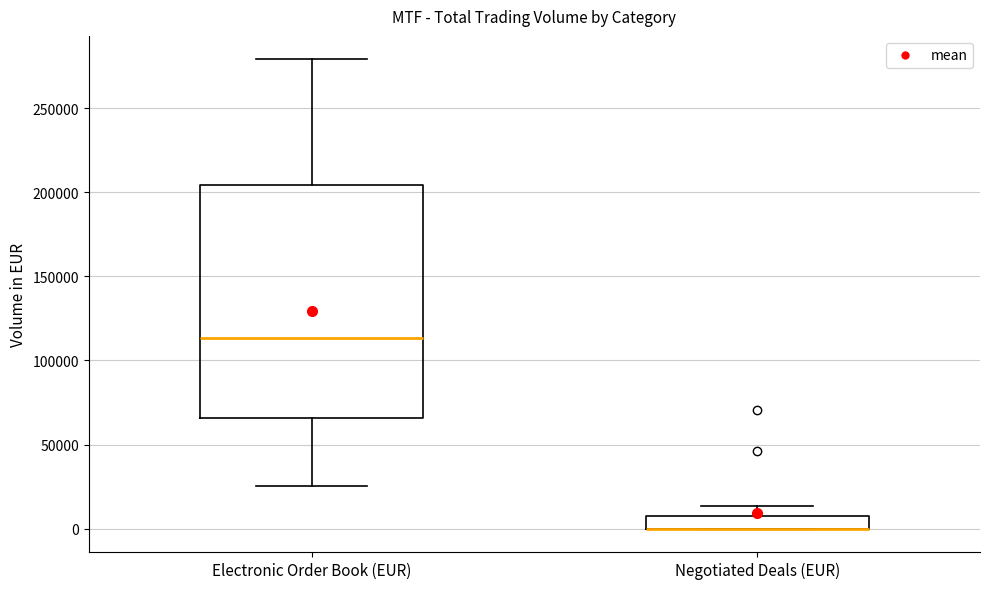

Reading left to right, transcribe this box plot: for each box, give where its median line is, the range the box spans, and where its two whiskers end, as read against the y-axis. The values are not printed on the chart, so give them approximately, as read against the axis.

Electronic Order Book (EUR): median 115000, box 65000 to 205000, whiskers 25000 to 280000
Negotiated Deals (EUR): median 0 (drawn on the box's lower edge), box 0 to 10000, whiskers 0 to 15000